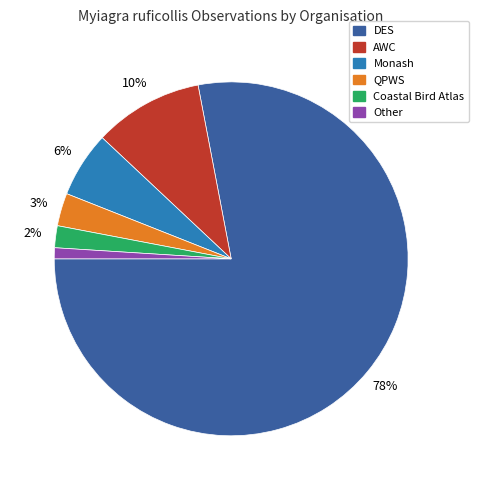

Which slice is the smallest?

Other